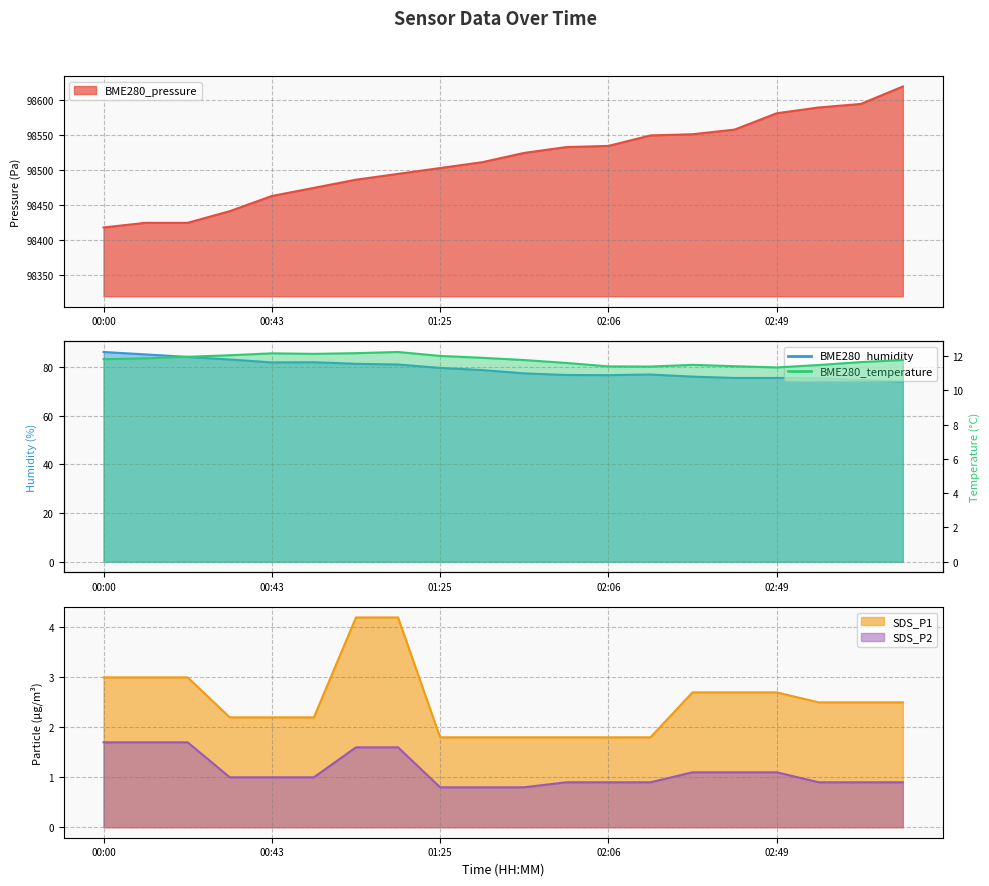

What is the sum of the SDS_P1 values at 03:11 and 01:14?

6.7